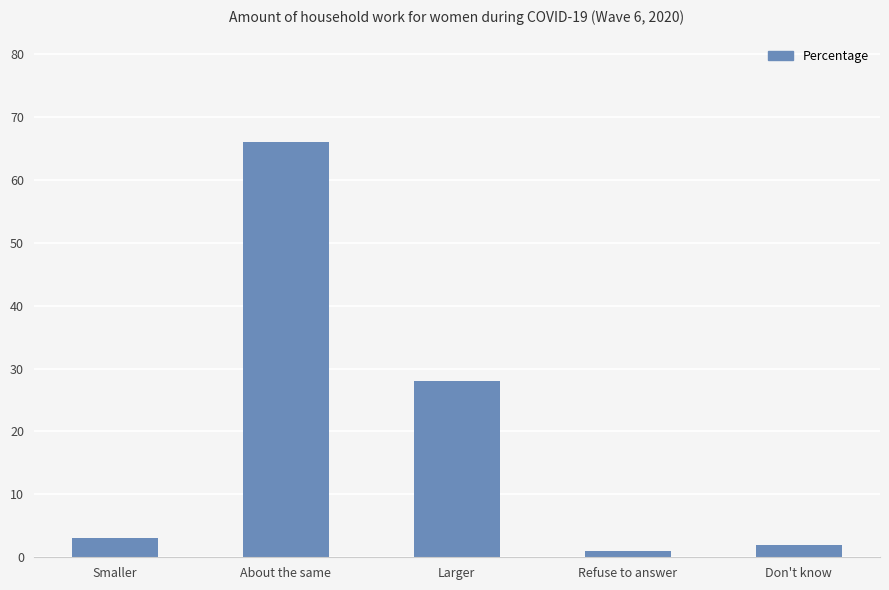

What is the sum of all values?

100